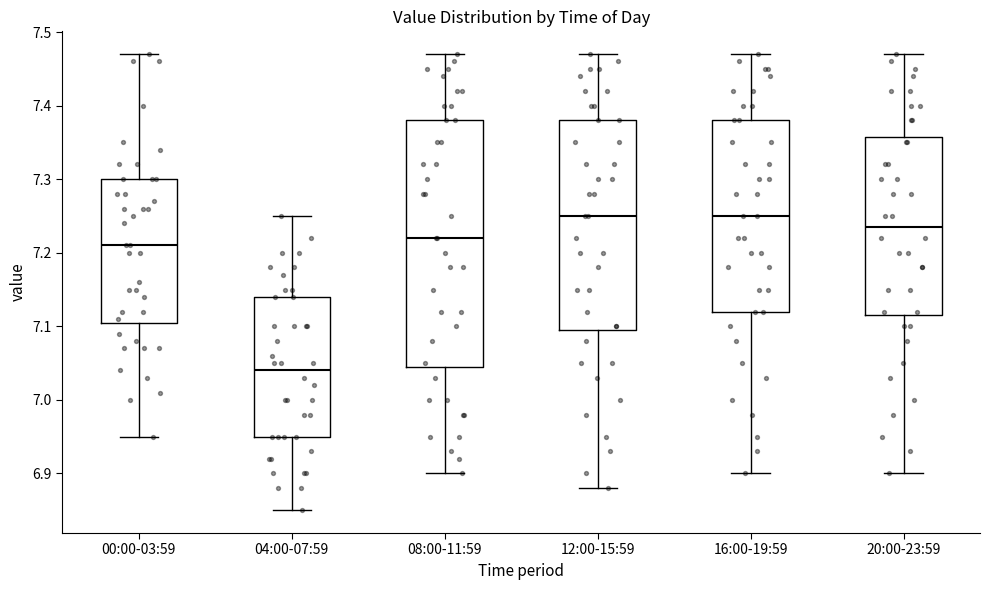

Where does the median line of the box for 20:00-23:59 sit on the y-axis? The values are not printed on the chart, so give them approximately, as read against the axis.

7.24